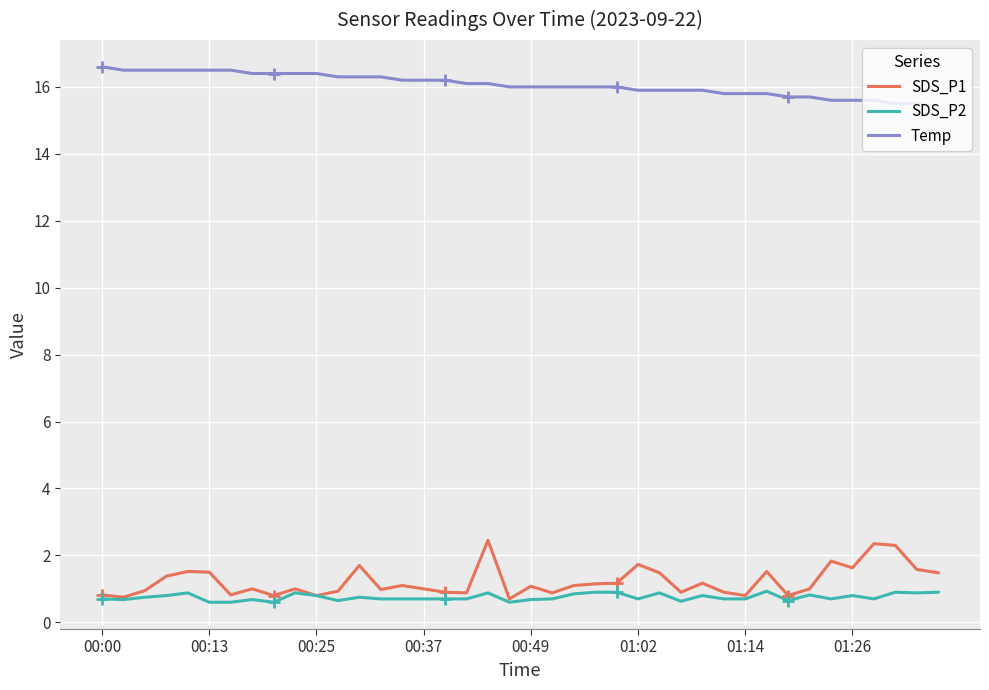

How many values in the SDS_P1 series are below 1?

16